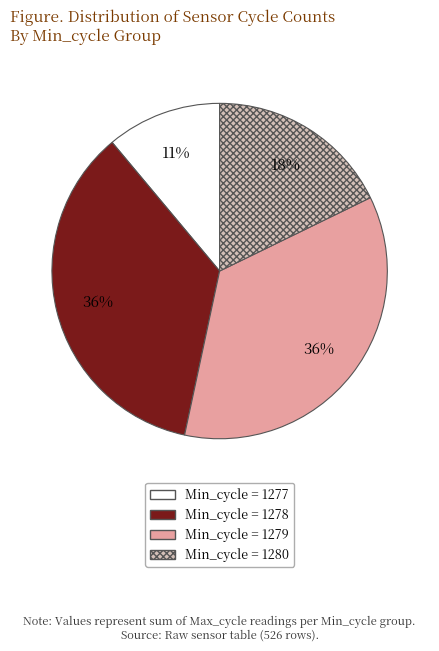

How many segments does this pie chart have?

4